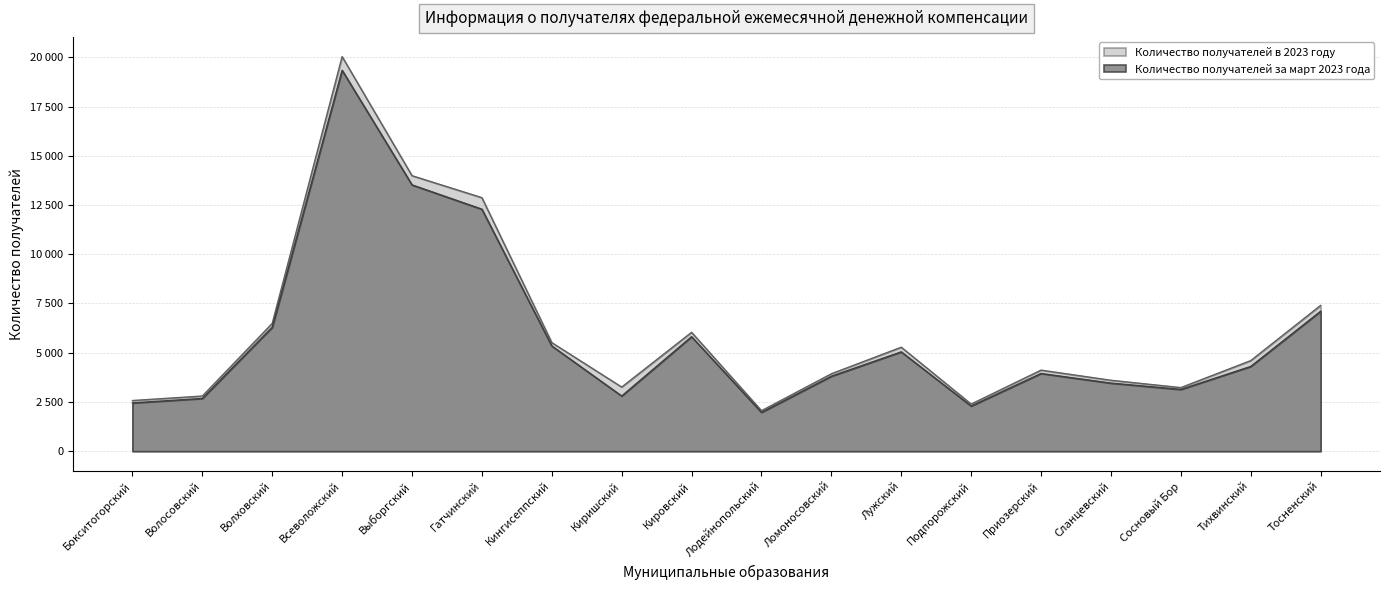

The Количество получателей в 2023 году series shows 1345 at Ломоносовский. True or false?

False